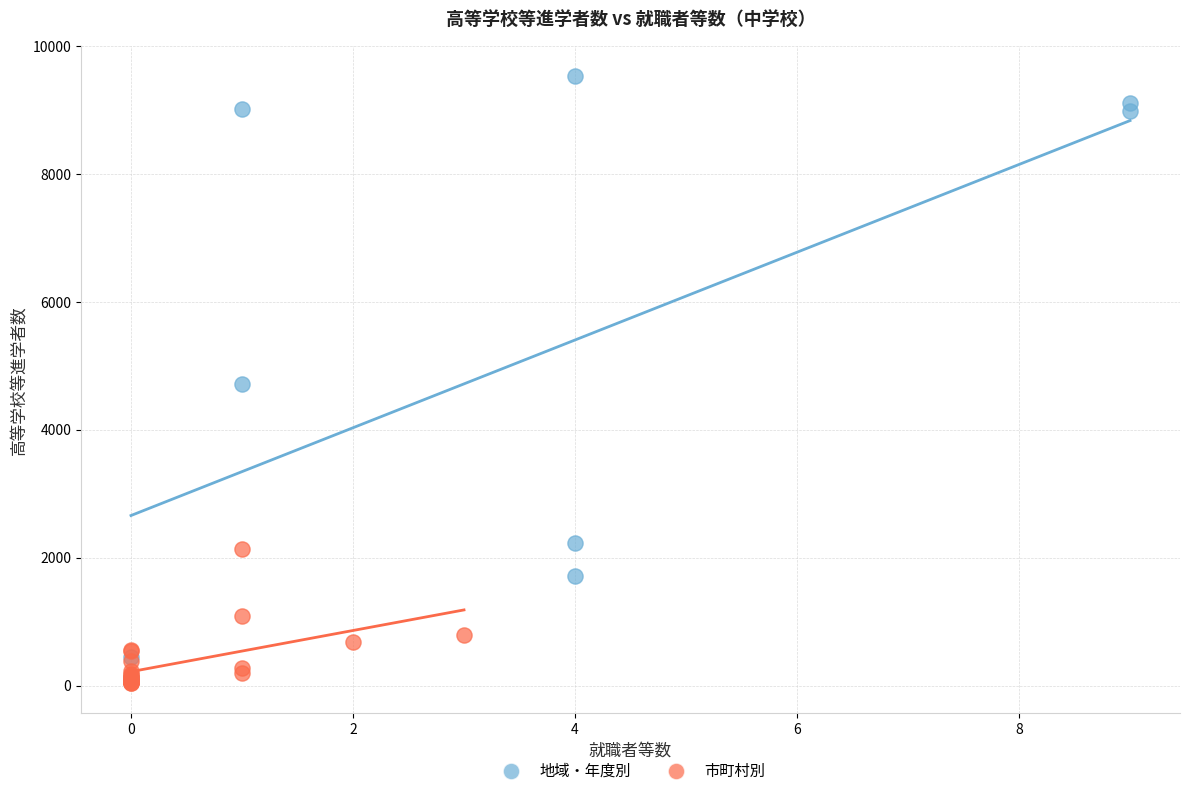

Which series contains the lowest Y value?

市町村別